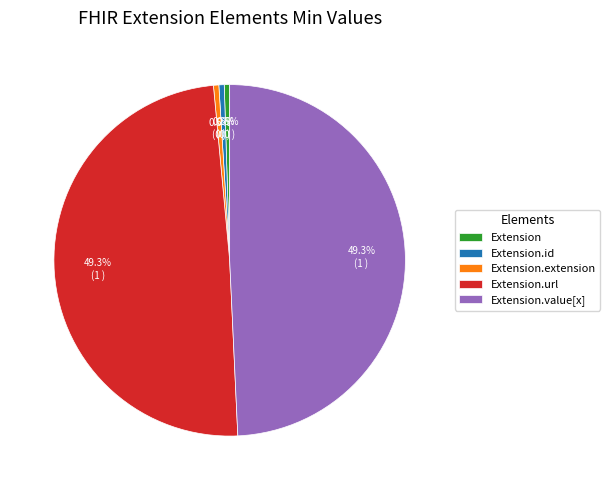

To the nearest percent, what is the average slice percentage?

20%